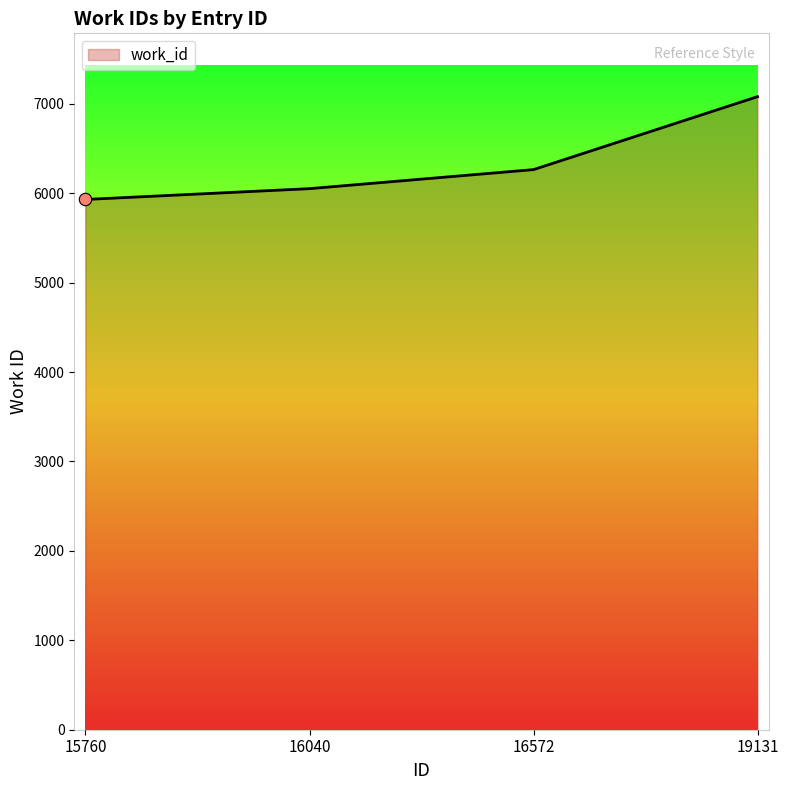

Which has a higher value, 16040 or 15760?

16040